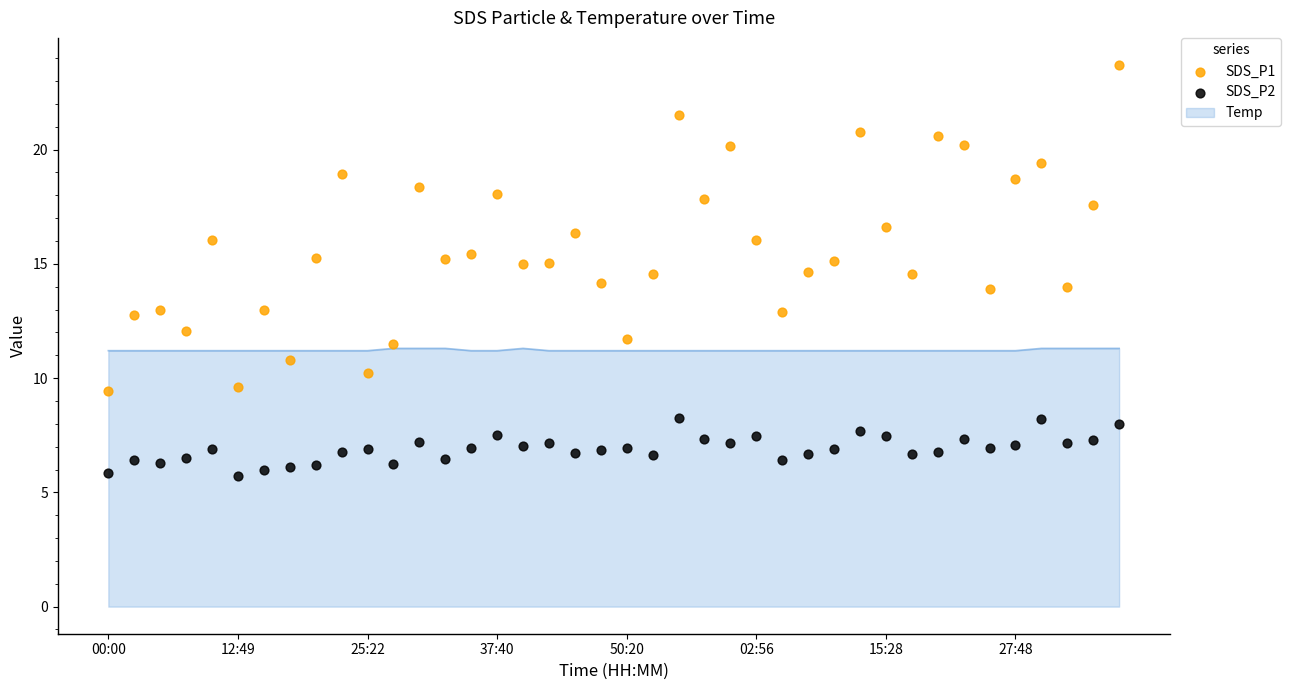

Which series has the widest spread of Y values?

SDS_P1